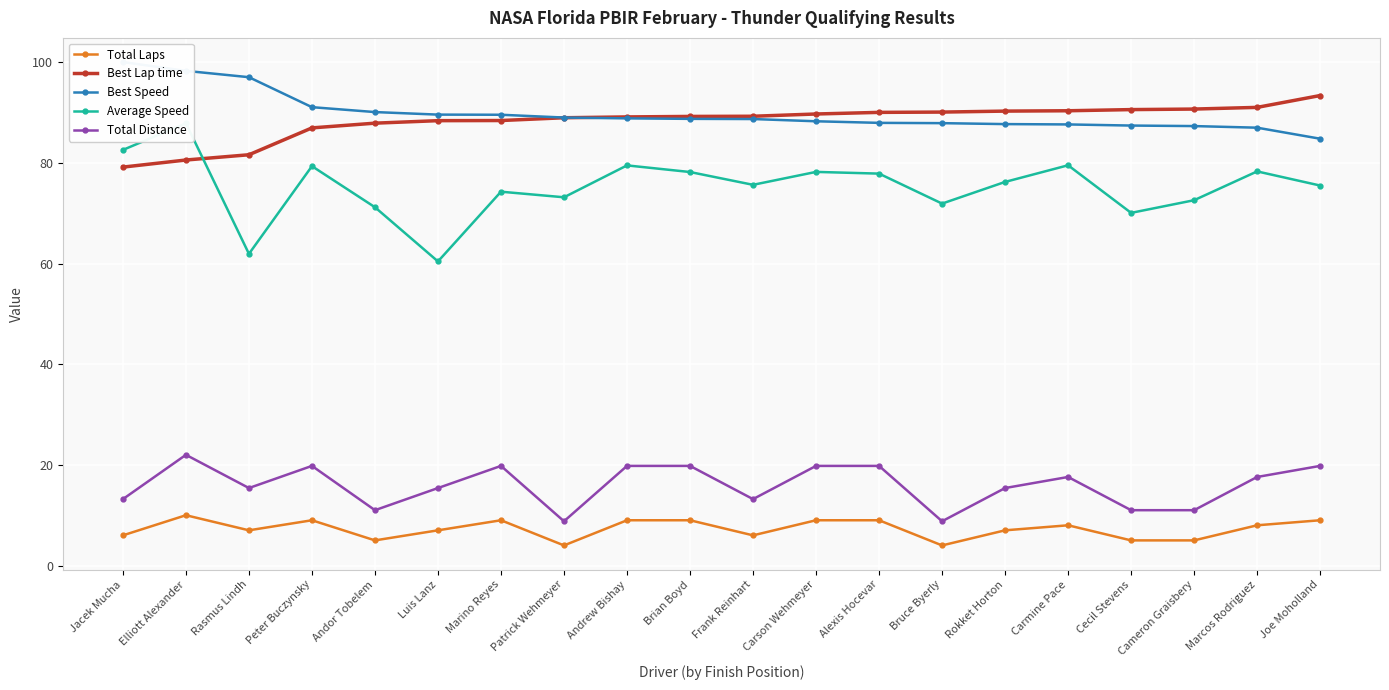

What is the difference between the maximum and minimum values in the Average Speed series?

27.4